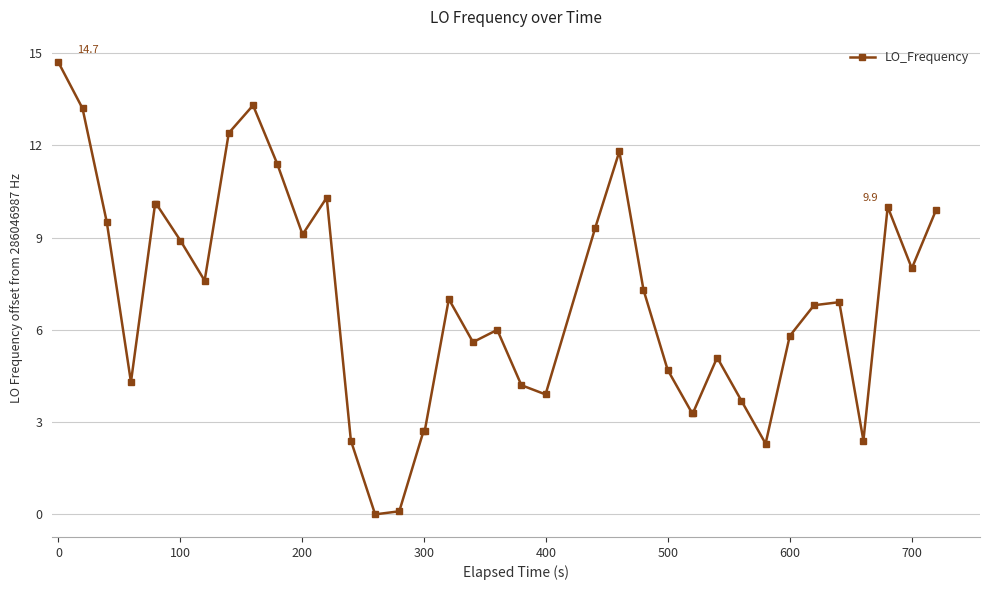

What is the value of the 18th point from the left?

2.7